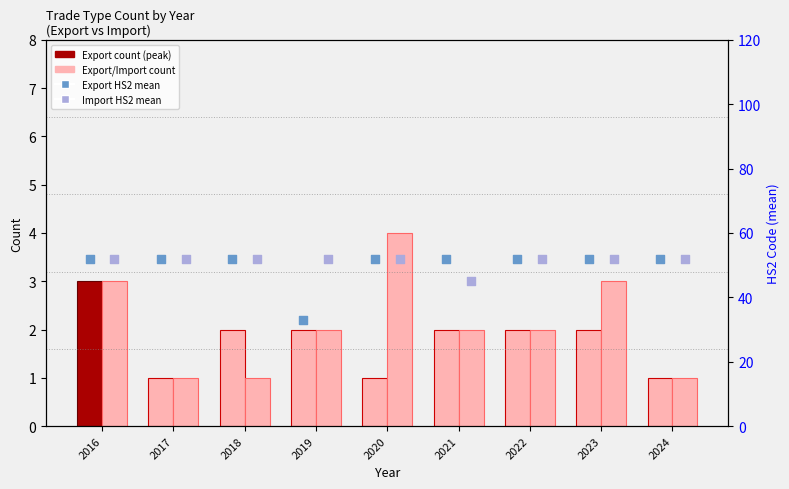

Is the value of Import HS2 mean at 2021 greater than the value of Export HS2 mean at 2024?

No